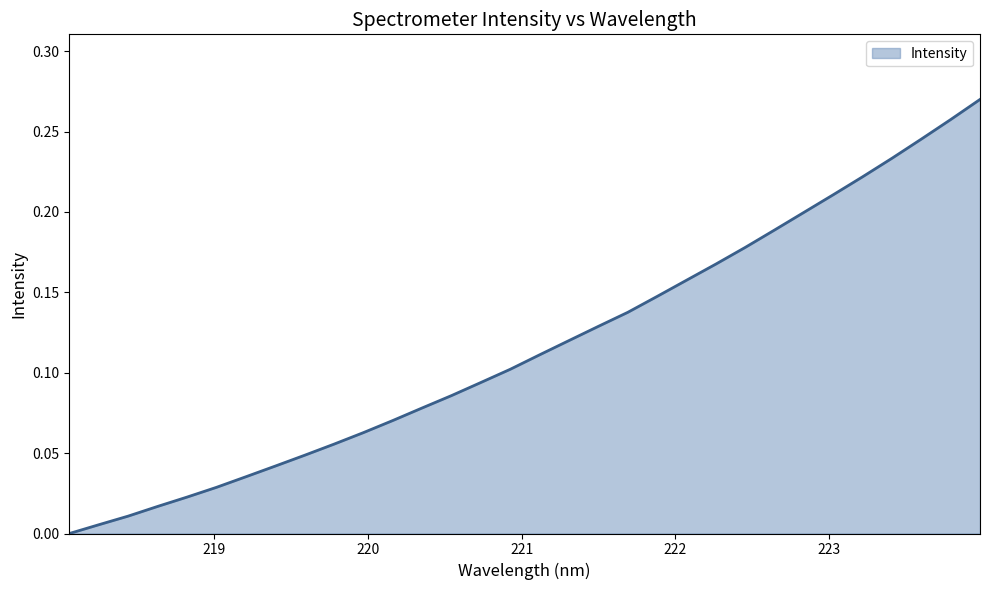

List the labels in order of value, smallest first.

218.0596, 218.2508, 218.442, 218.6332, 218.8244, 219.0156, 219.2067, 219.3979, 219.589, 219.7801, 219.9712, 220.1623, 220.3533, 220.5444, 220.7354, 220.9264, 221.1174, 221.3083, 221.4993, 221.6902, 221.8812, 222.0721, 222.263, 222.4538, 222.6447, 222.8355, 223.0264, 223.2172, 223.408, 223.5987, 223.7895, 223.9802